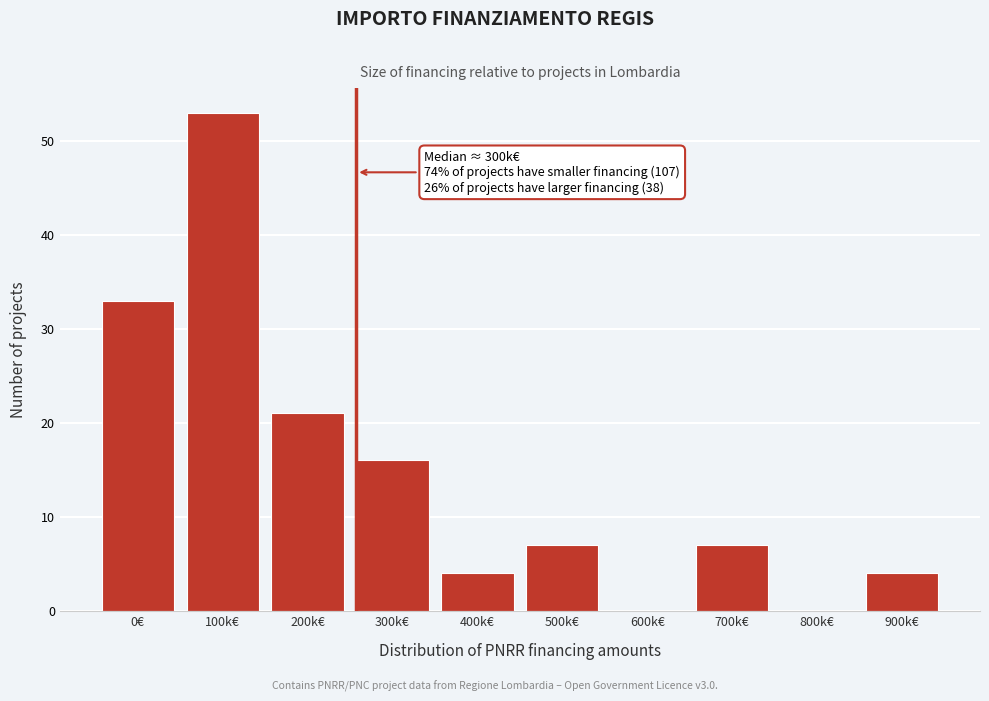

Reading right to left, list all the values displayed in this chart.

900k€=4	800k€=0	700k€=7	600k€=0	500k€=7	400k€=4	300k€=16	200k€=21	100k€=53	0€=33